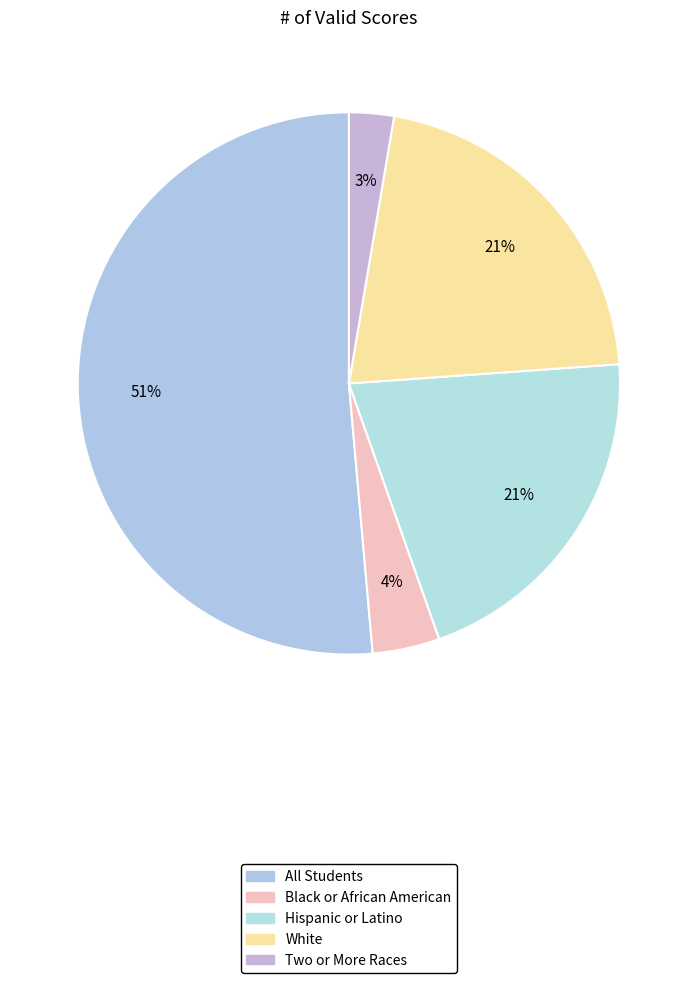

To the nearest percent, what is the difference between the largest and smallest slice percentages?

49%